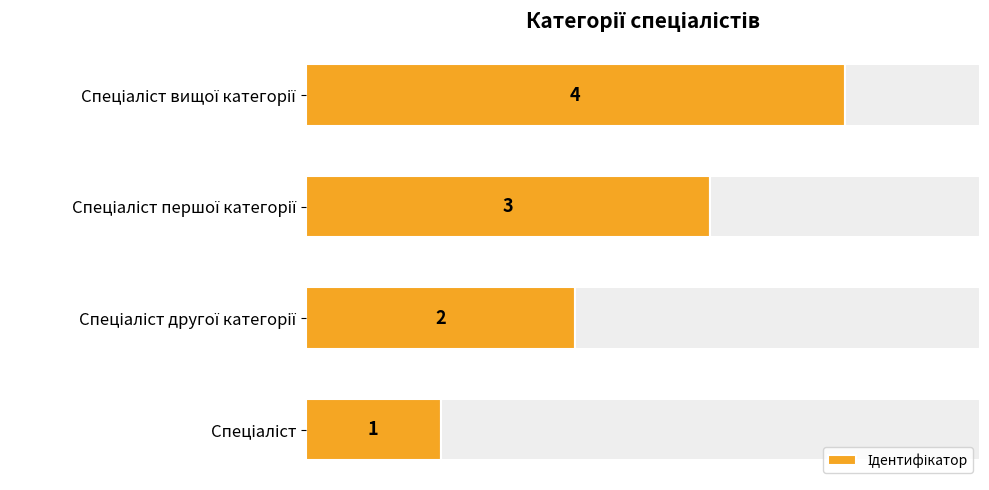

Is it true that the value at Спеціаліст другої категорії is 3?

False